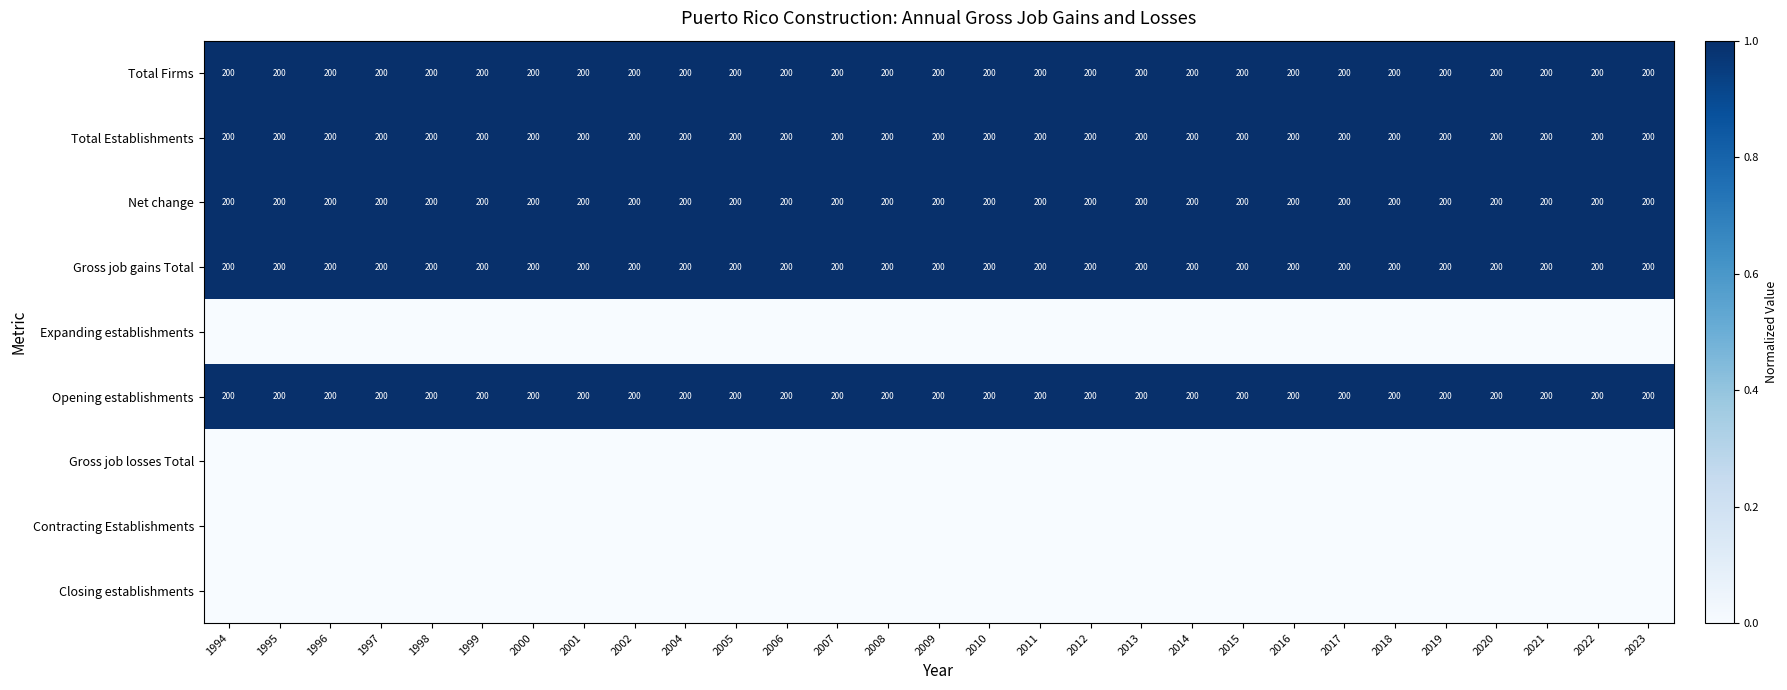

At how many categories does at least one series exceed 0?

29